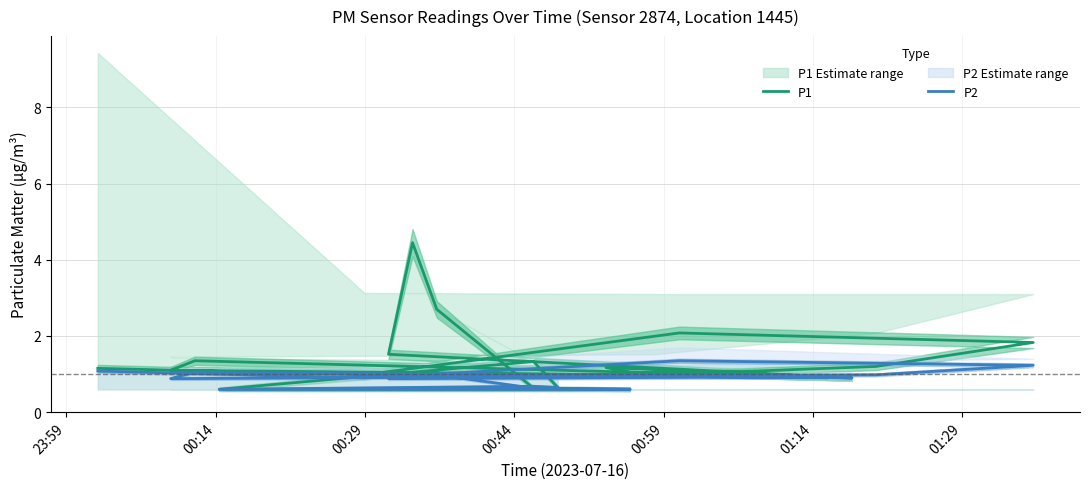

What is the value of the P2 point at the 2nd from the left?

0.9